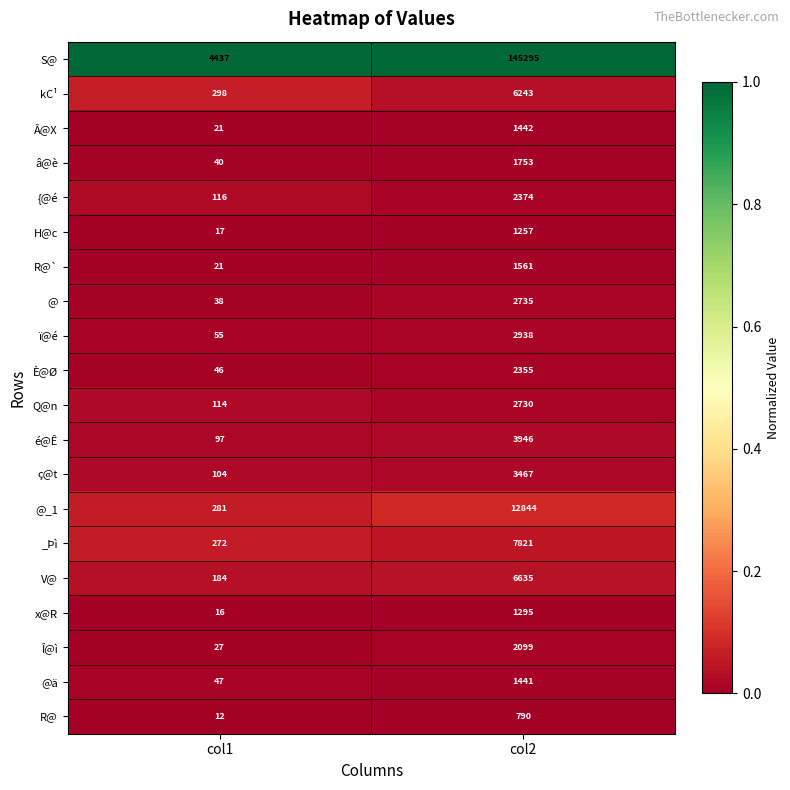

Count the number of data series in this chart.

20